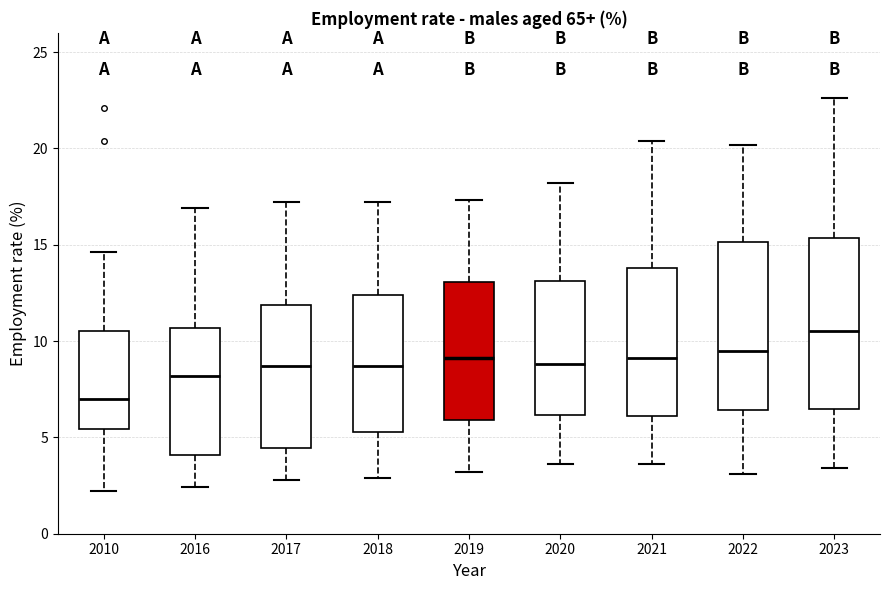

Reading left to right, transcribe this box plot: for each box, give where its median line is, the range the box spans, and where its two whiskers end, as read against the y-axis. The values are not printed on the chart, so give them approximately, as read against the axis.

2010: median 7.0, box 5.5 to 10.5, whiskers 2.0 to 14.5
2016: median 8.0, box 4.0 to 10.5, whiskers 2.5 to 17.0
2017: median 8.5, box 4.5 to 12.0, whiskers 3.0 to 17.0
2018: median 8.5, box 5.5 to 12.5, whiskers 3.0 to 17.0
2019: median 9.0, box 6.0 to 13.0, whiskers 3.0 to 17.5
2020: median 9.0, box 6.0 to 13.0, whiskers 3.5 to 18.0
2021: median 9.0, box 6.0 to 14.0, whiskers 3.5 to 20.5
2022: median 9.5, box 6.5 to 15.0, whiskers 3.0 to 20.0
2023: median 10.5, box 6.5 to 15.5, whiskers 3.5 to 22.5